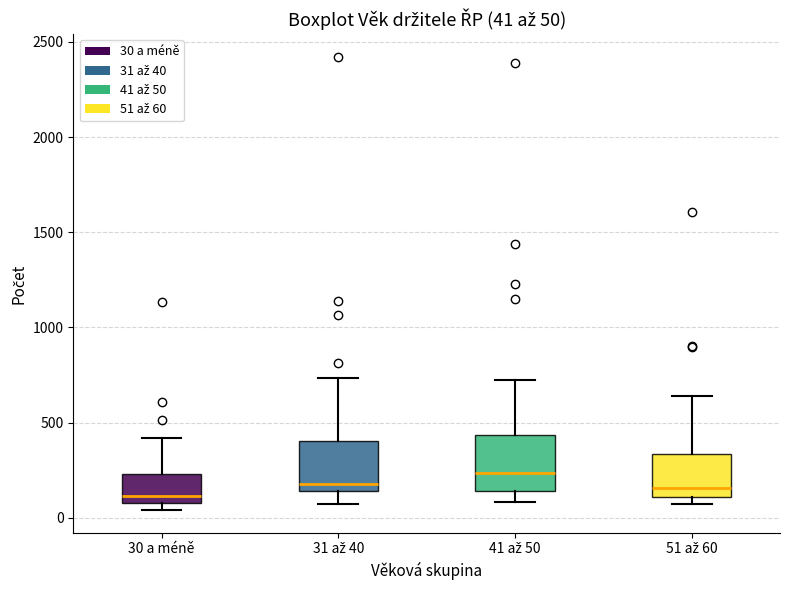

Which box's median line is the highest?

41 až 50